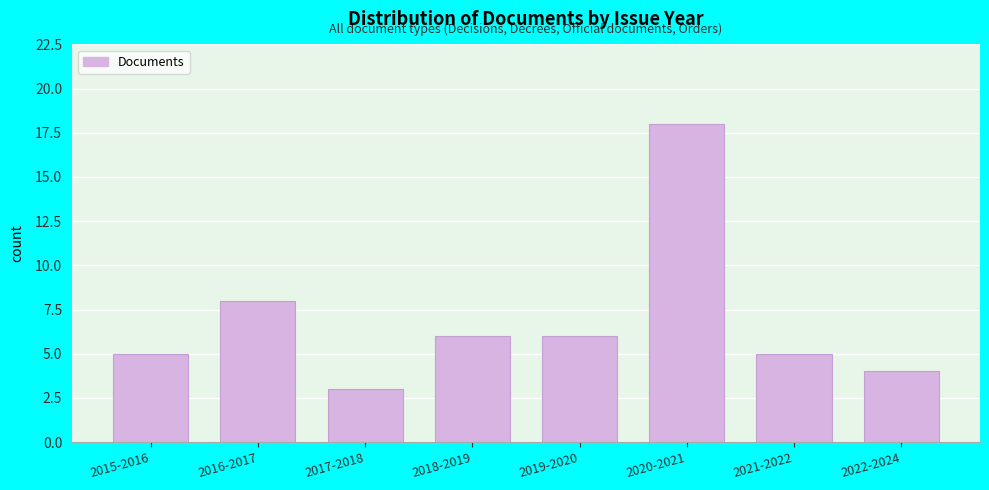

Reading left to right, what are all the values shown in this chart?

2015-2016=5	2016-2017=8	2017-2018=3	2018-2019=6	2019-2020=6	2020-2021=18	2021-2022=5	2022-2024=4